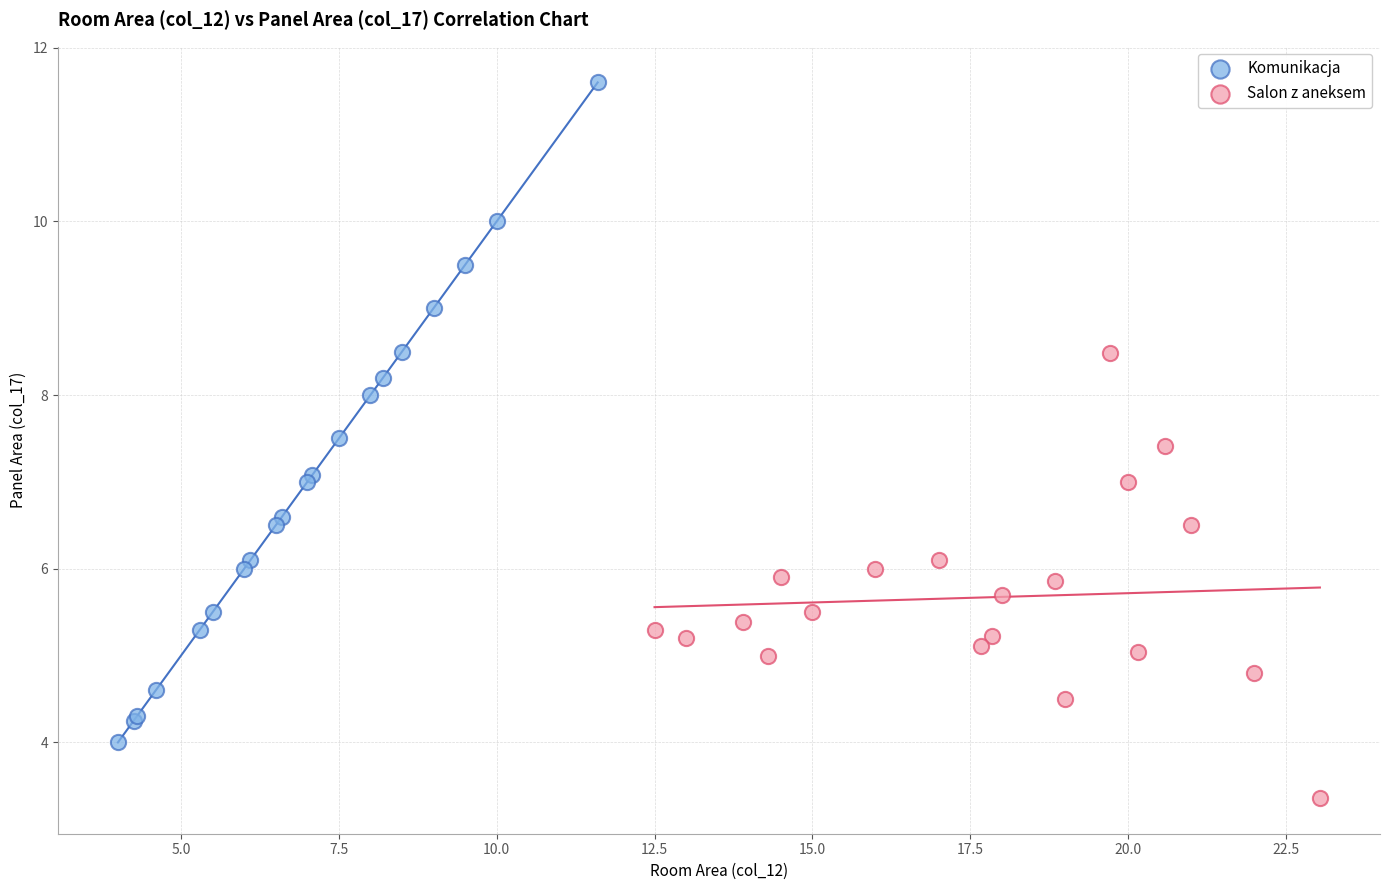

Which series contains the highest Y value?

Komunikacja